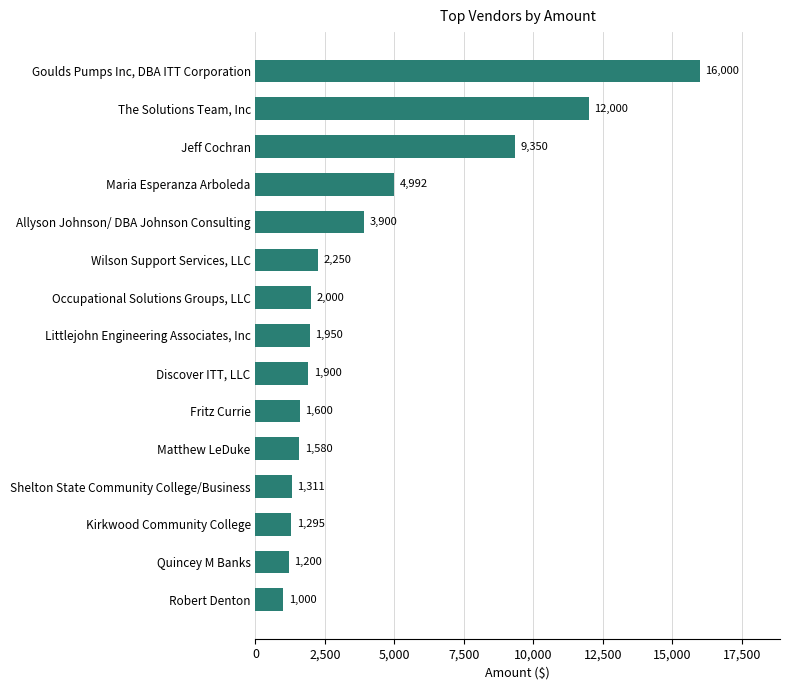

How many bars are there in total?

15